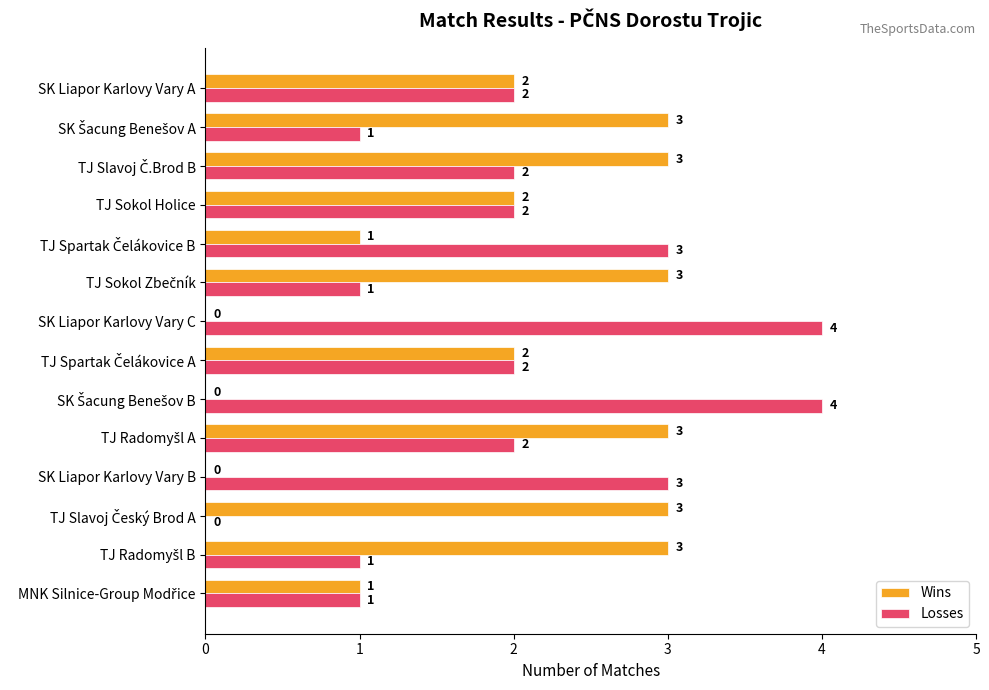

True or false: Losses has a value of 2 at TJ Sokol Holice.

True